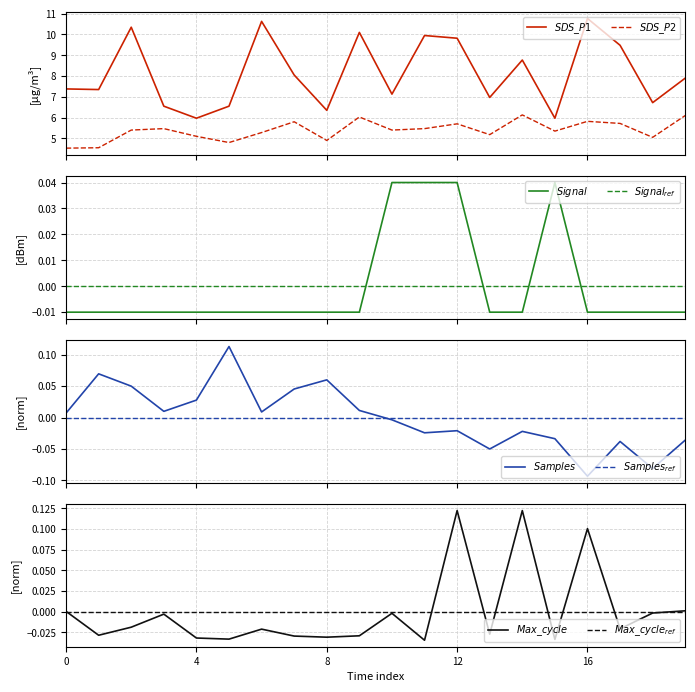

At 16, list the series in order from smallest to largest.

Samples, Signal, Max_cycle, SDS_P2, SDS_P1